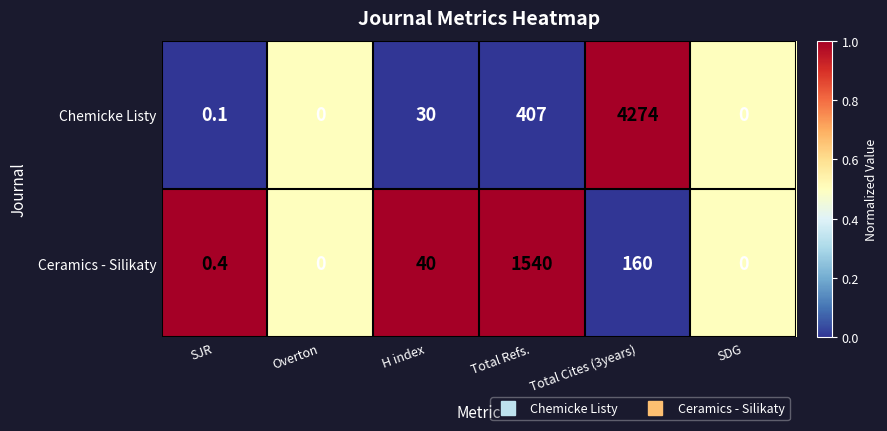

Which series has the largest total across all categories?

Chemicke Listy